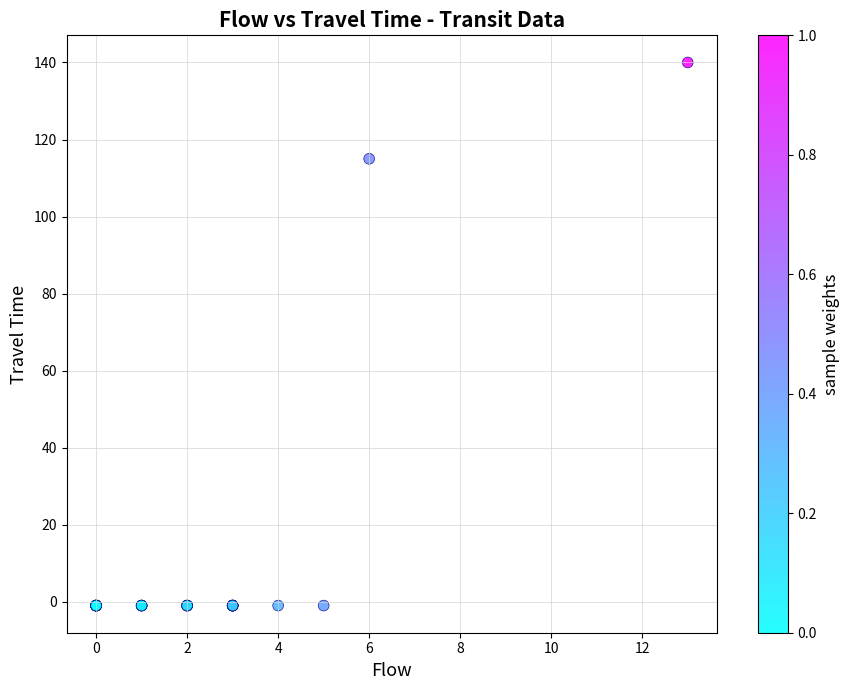

What Y value in the scatter plot is closest to 69?

115